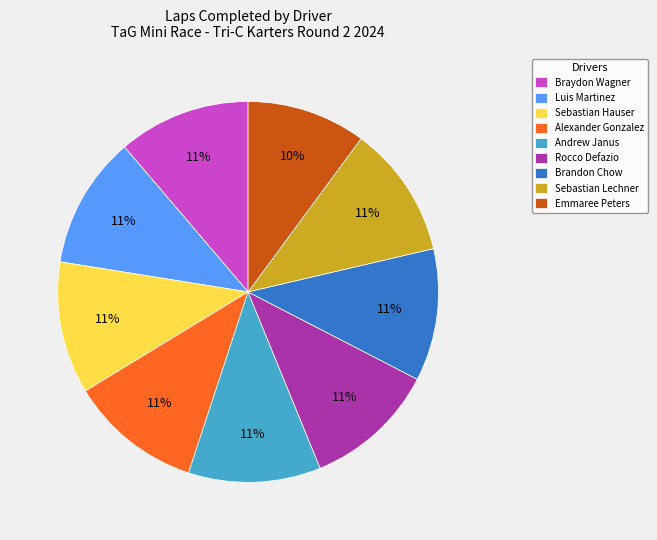

Which slice is the smallest?

Emmaree Peters